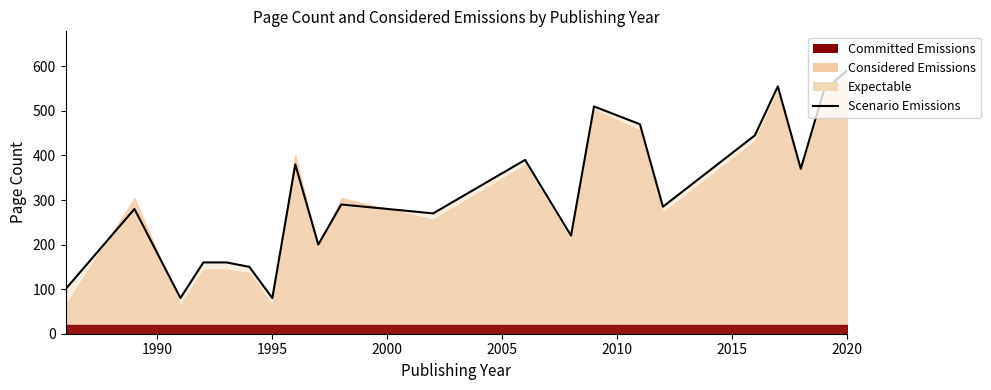

How many values are below 290?

11